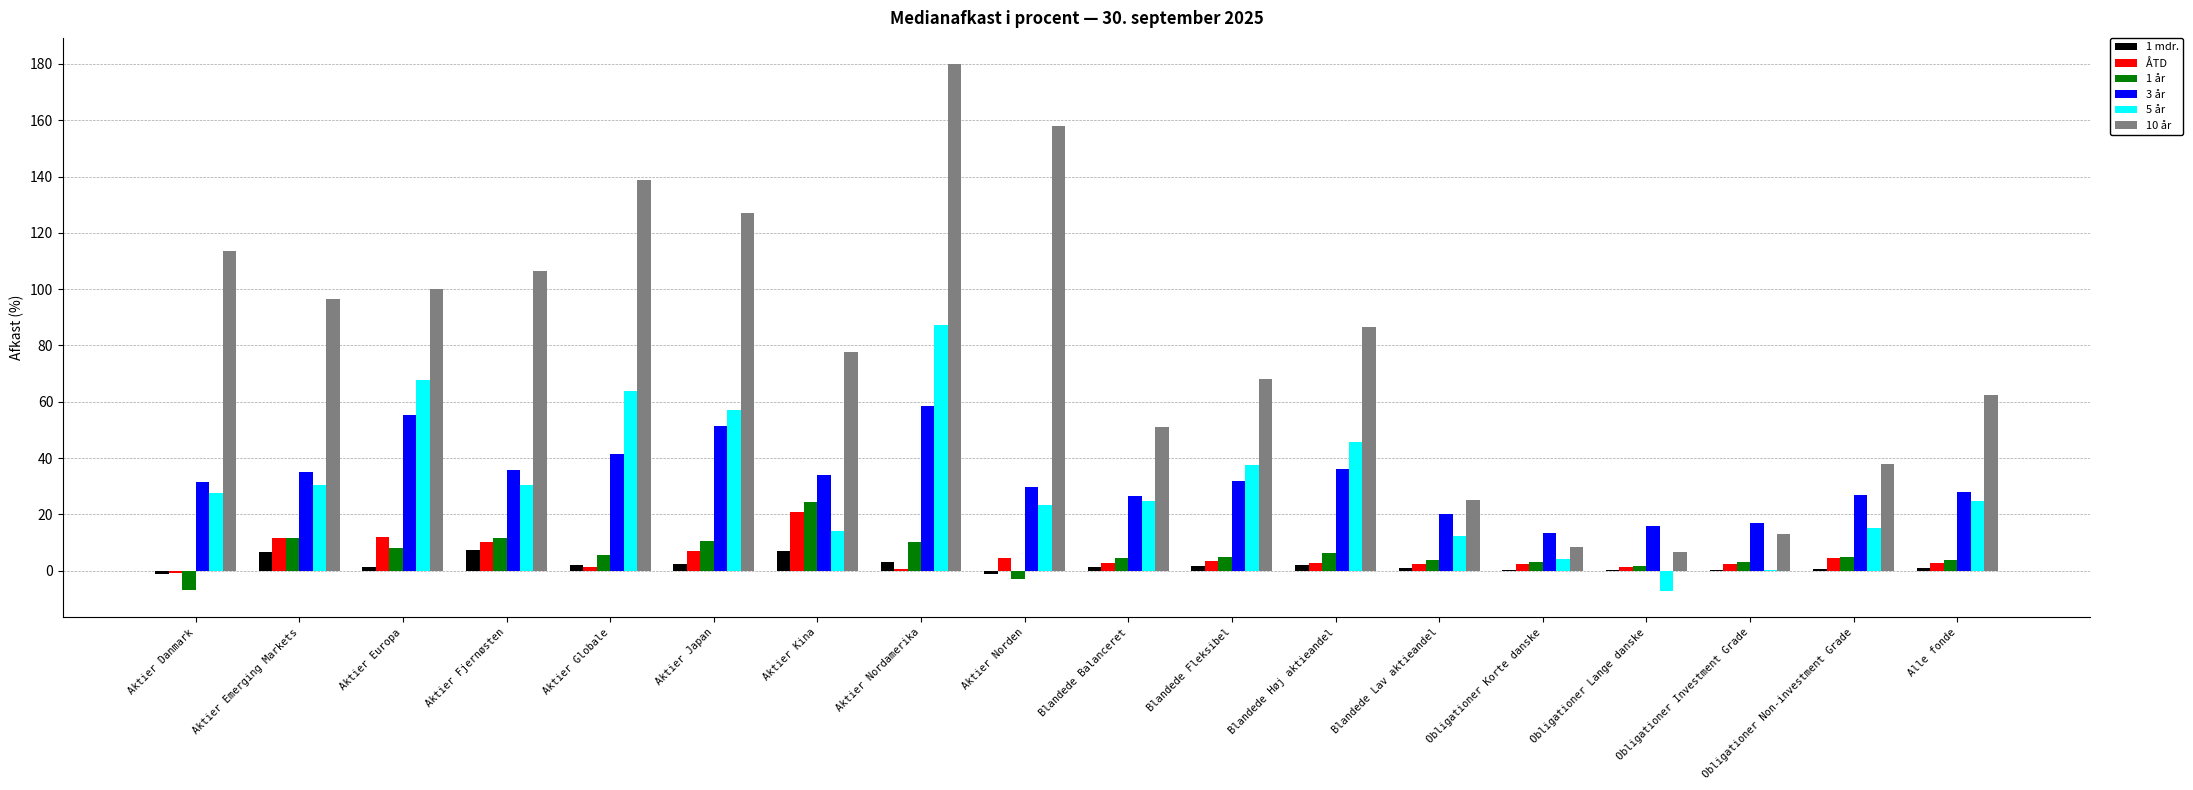

Which series has the largest total across all categories?

10 år